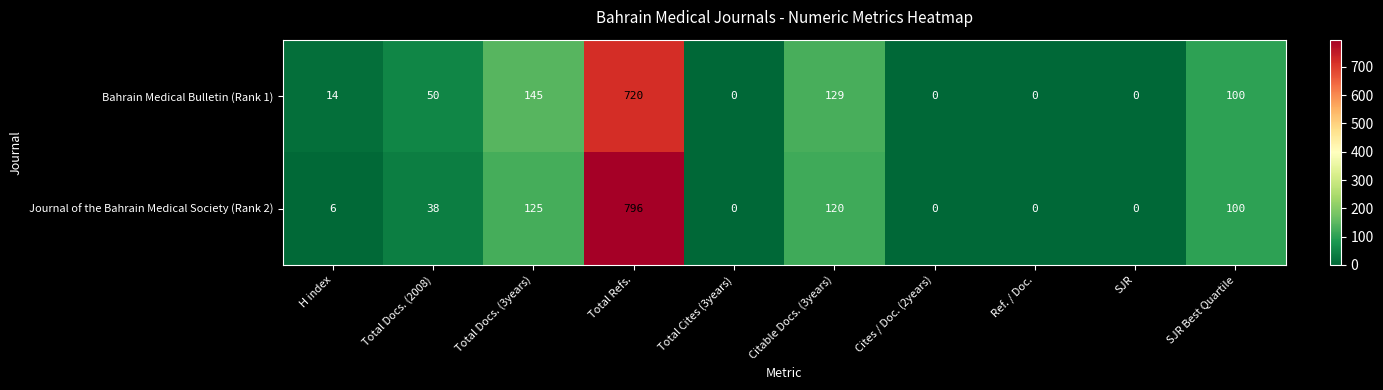

What is the sum of the Bahrain Medical Bulletin (Rank 1) values at SJR and H index?

14